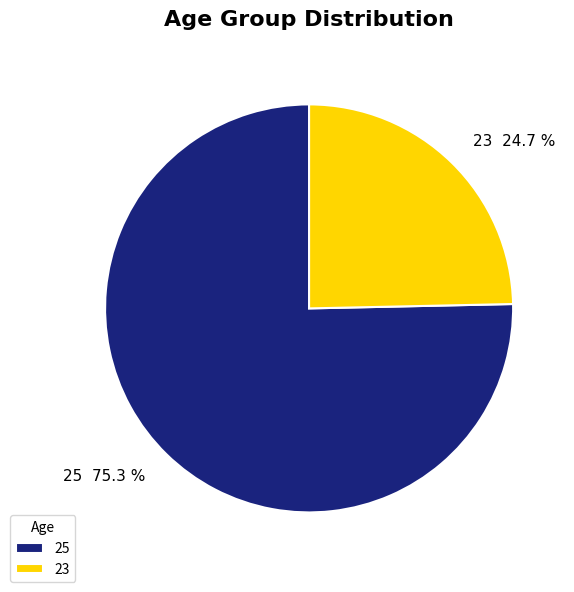

What is the total percentage of 23 and 25?

100.0%